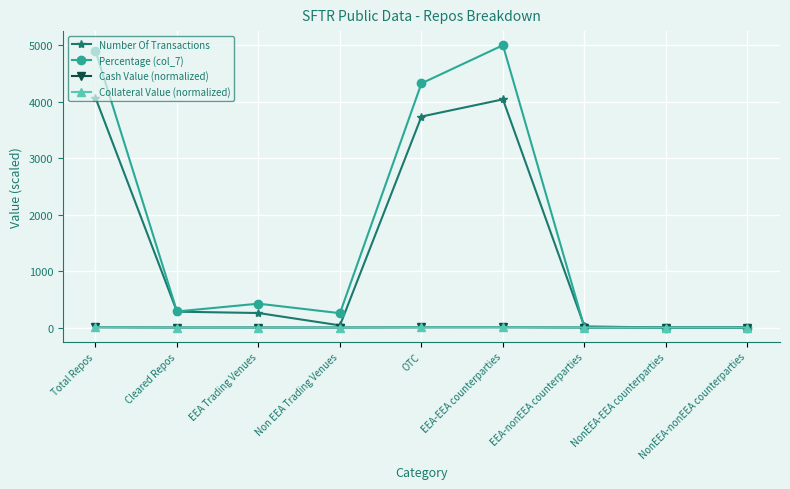

Which series has the widest spread of values?

Percentage (col_7)